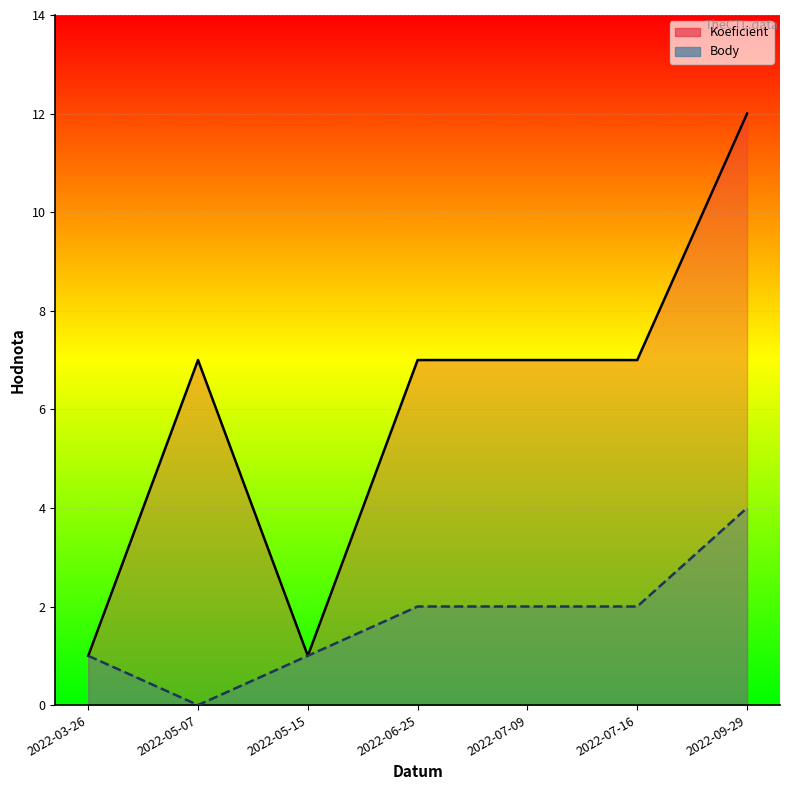

How many distinct data groups are displayed?

2